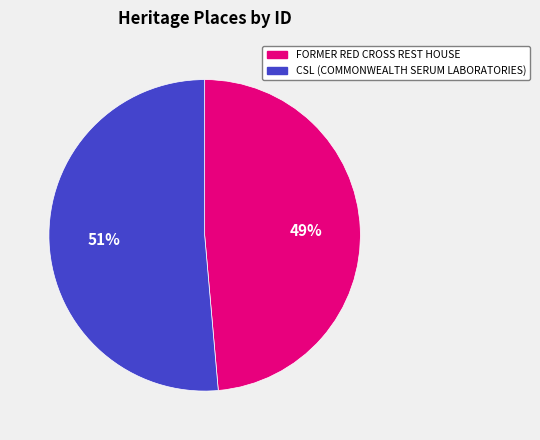

The FORMER RED CROSS REST HOUSE slice represents 49% of the pie. True or false?

True